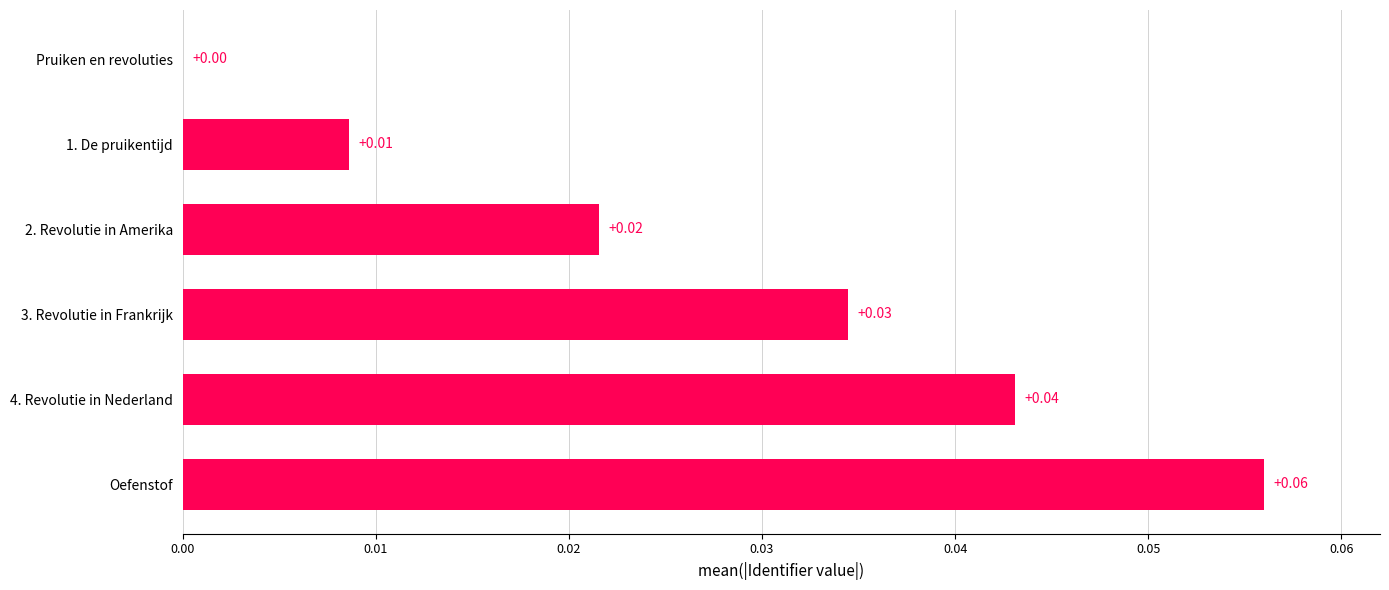

How many categories are shown in the chart?

6